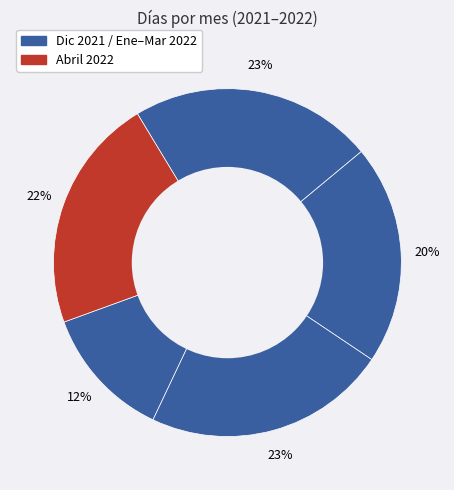

What is the smallest slice in the pie chart?

Diciembre 2021